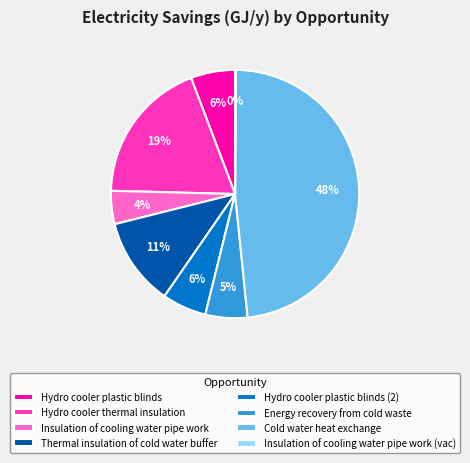

Does Hydro cooler plastic blinds (2) represent more than half of the total?

No